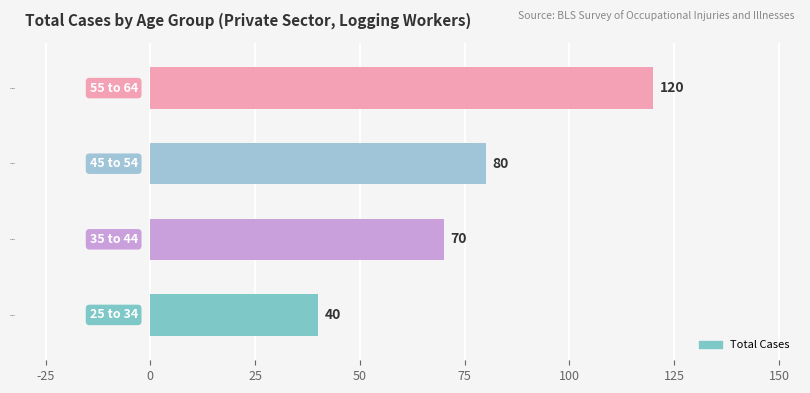

What is the greatest value displayed?

120